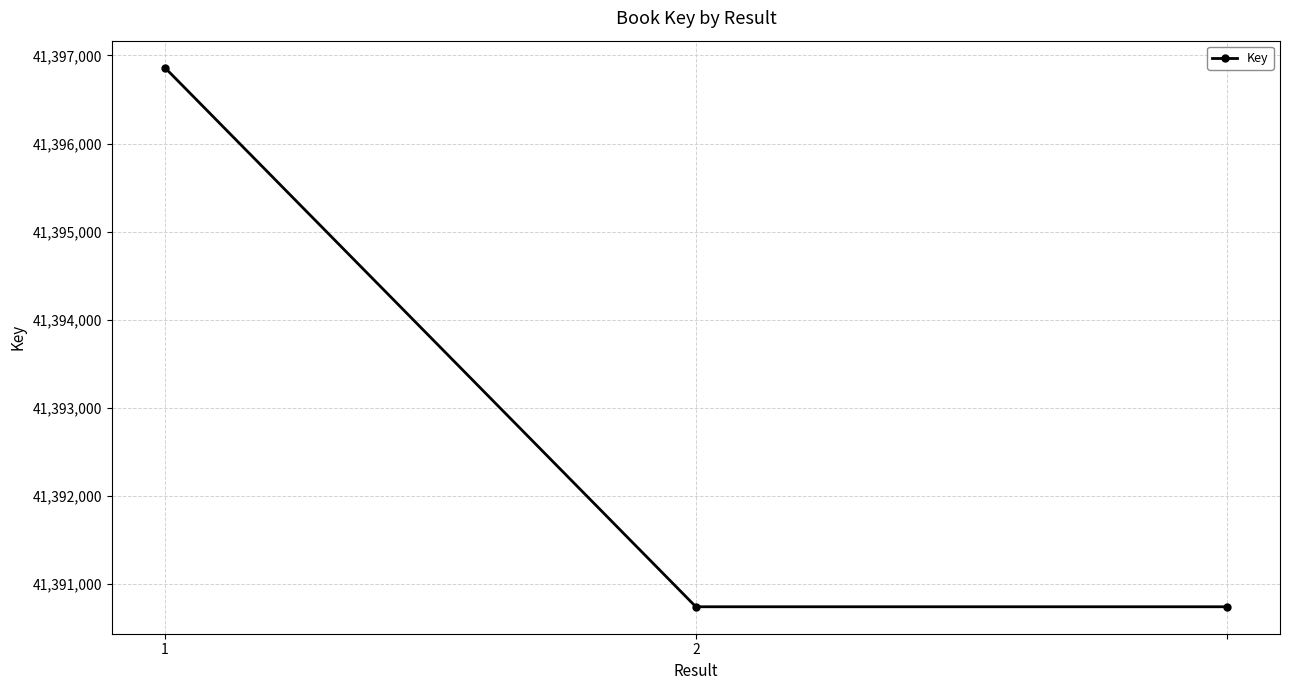

What is the value of the 2nd point from the left?

41390745